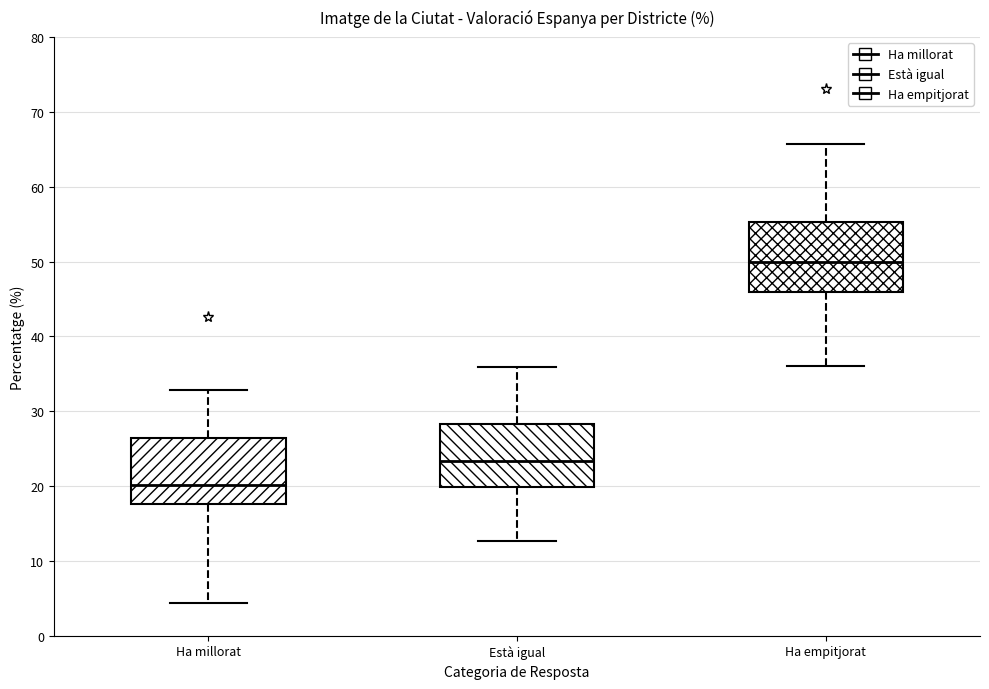

Reading left to right, transcribe this box plot: for each box, give where its median line is, the range the box spans, and where its two whiskers end, as read against the y-axis. The values are not printed on the chart, so give them approximately, as read against the axis.

Ha millorat: median 20, box 18 to 26, whiskers 4 to 33
Està igual: median 23, box 20 to 28, whiskers 13 to 36
Ha empitjorat: median 50, box 46 to 55, whiskers 36 to 66